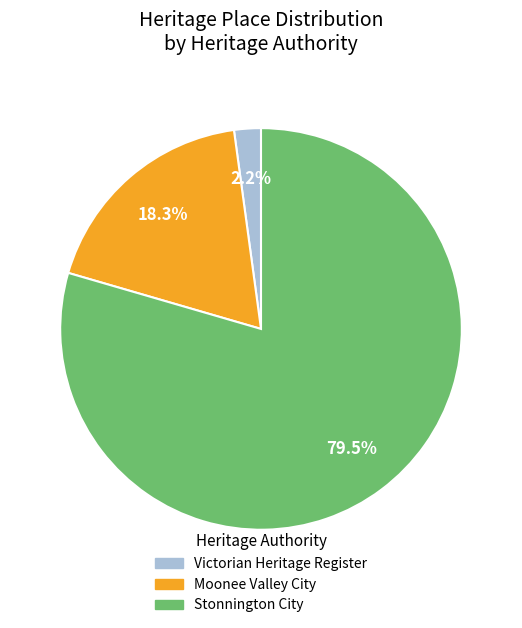

Between Stonnington City and Moonee Valley City, which is larger?

Stonnington City